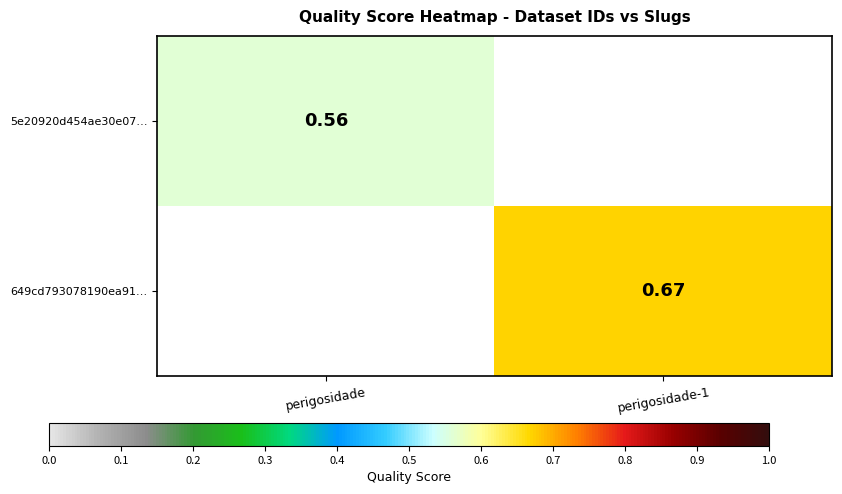

Which series has the widest spread of values?

649cd793078190ea91…